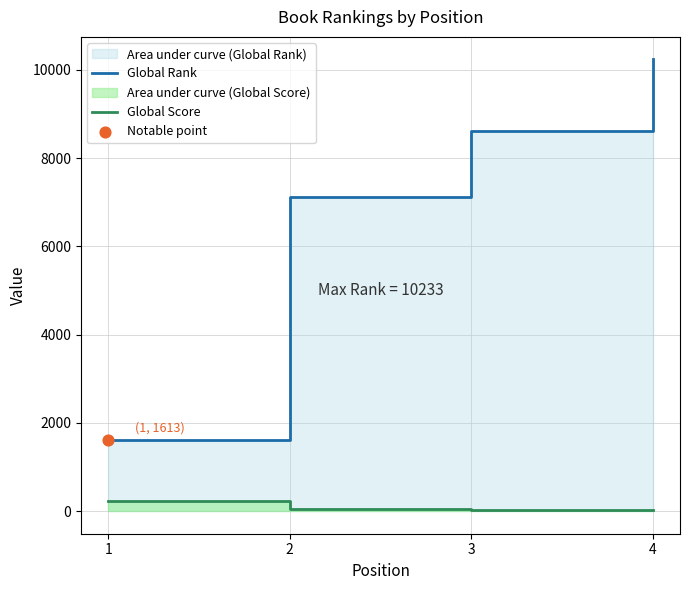

Is the value of Global Score at 2 greater than the value of Global Rank at 3?

No